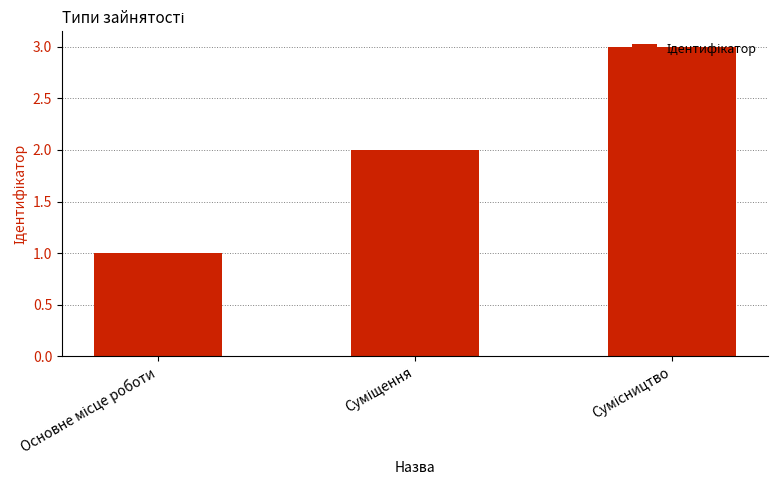

What is the sum of all values?

6